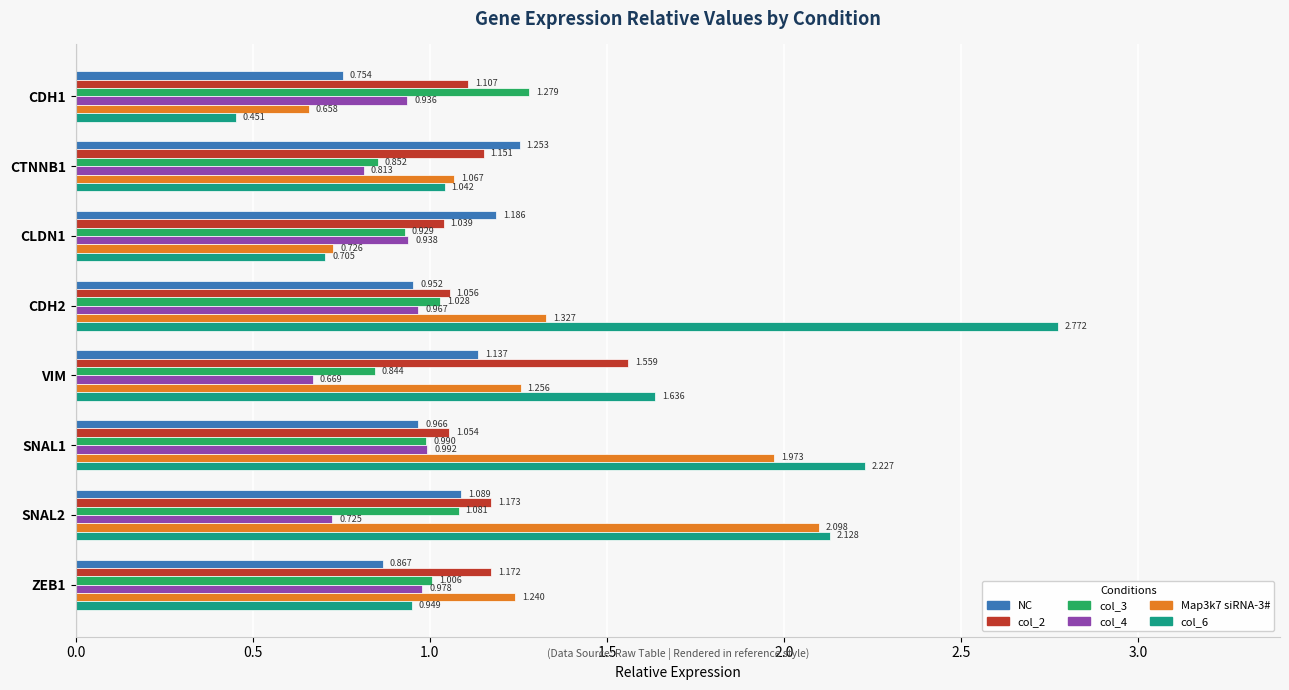

At how many categories does at least one series exceed 1?

8